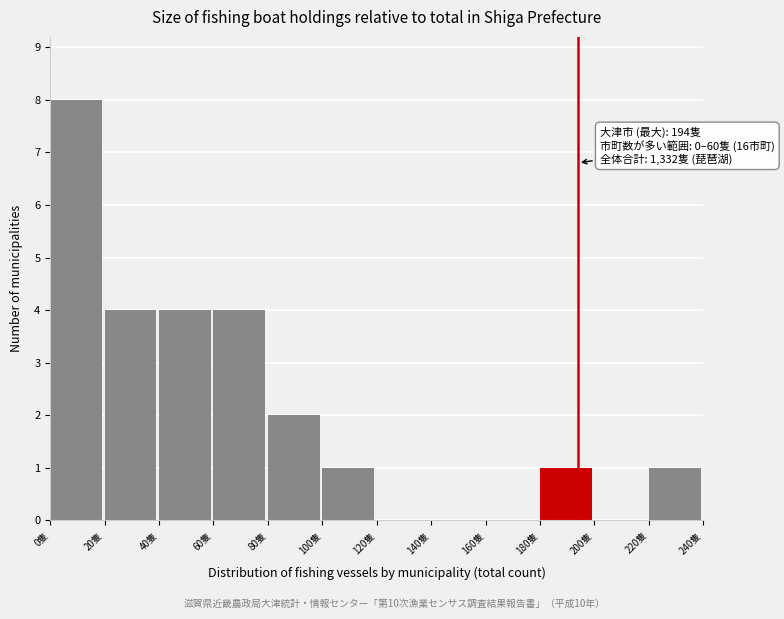

Over which range of the x-axis is the bar tallest?

0 to 20